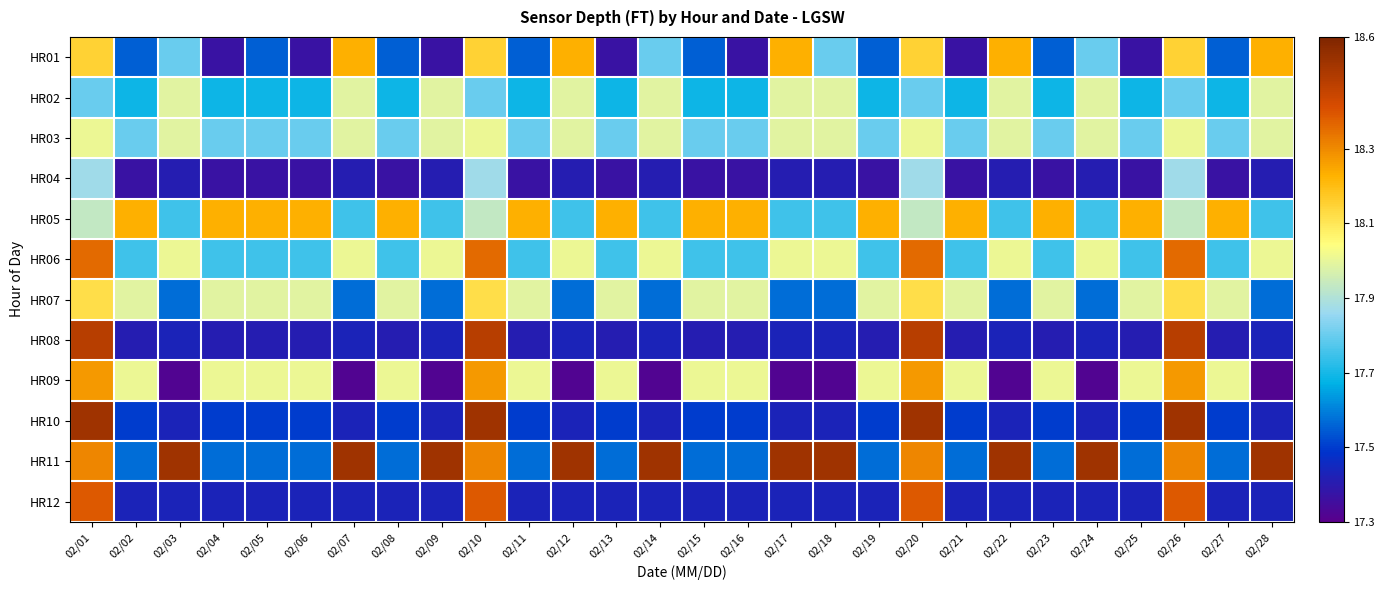

At 02/27, list the series in order from largest to smallest.

HR05, HR09, HR07, HR03, HR06, HR02, HR11, HR01, HR10, HR12, HR08, HR04